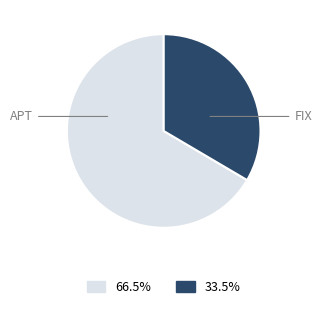

Rank the categories by value from lowest to highest.

FIX, APT